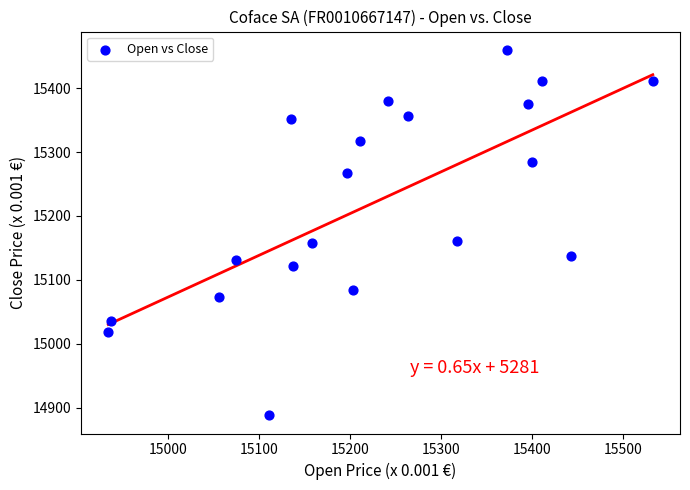

What is the range of X values (max minus min)?

599